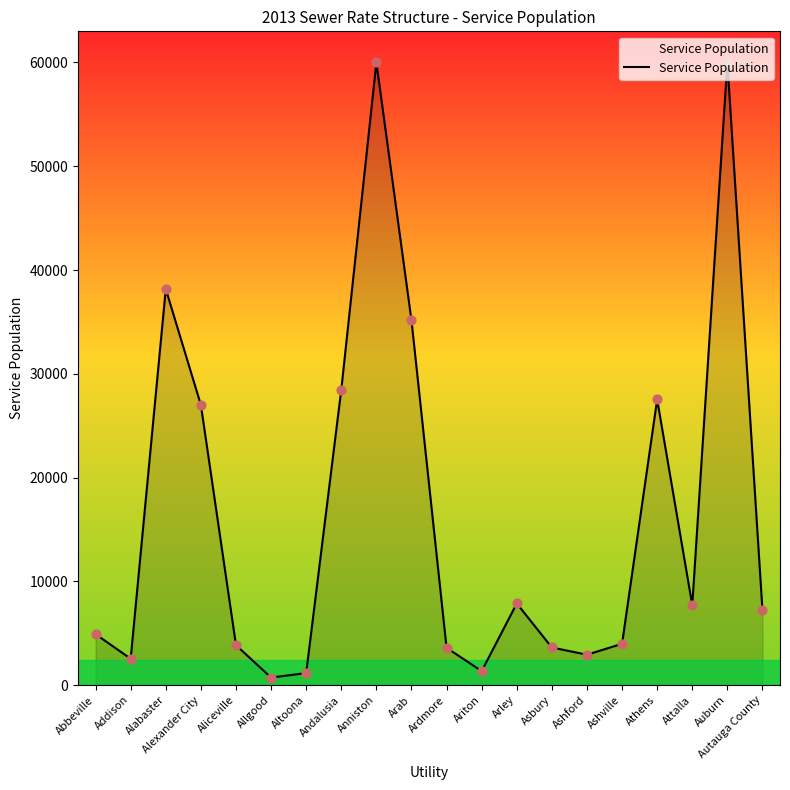

What is the ratio of the value at Asbury to the value at Athens?

0.1